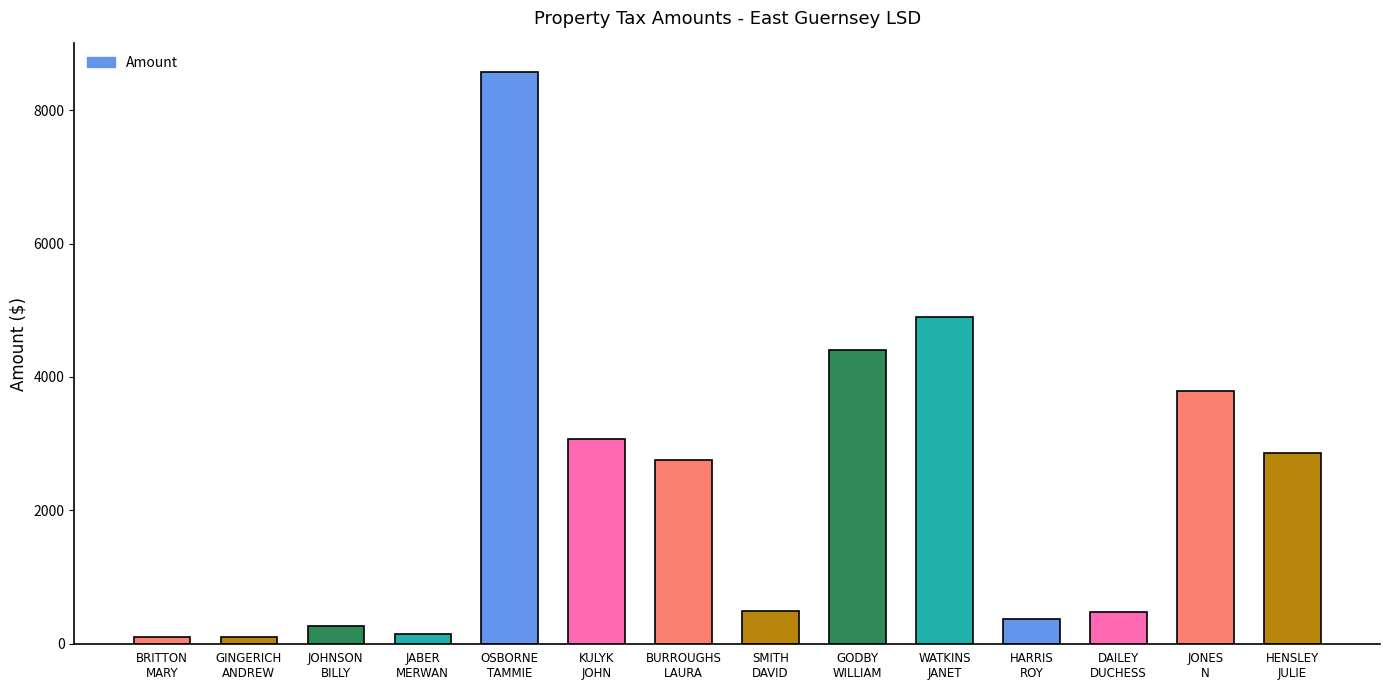

What is the sum of all values?

32312.5